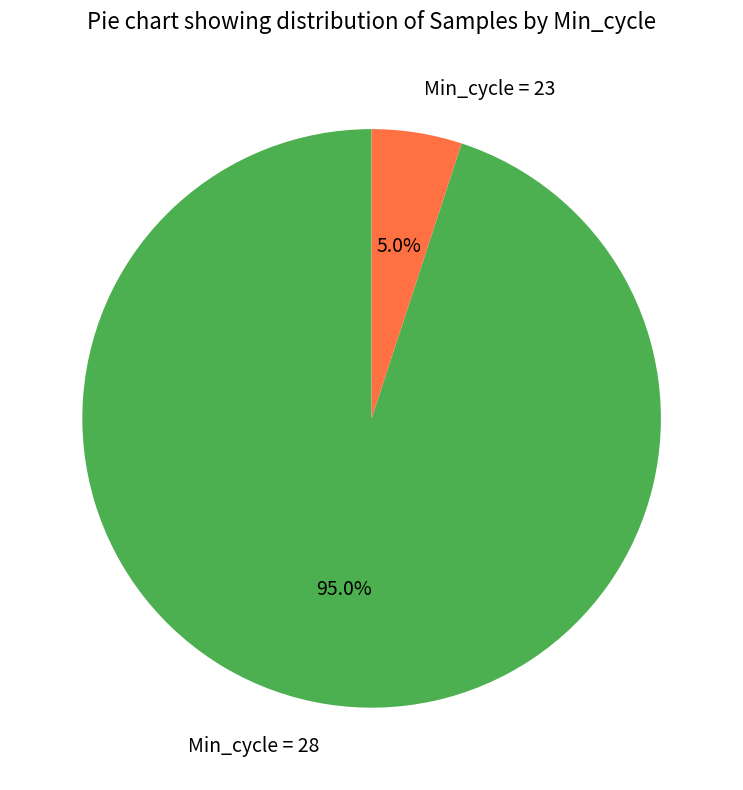

Between Min_cycle = 28 and Min_cycle = 23, which is larger?

Min_cycle = 28